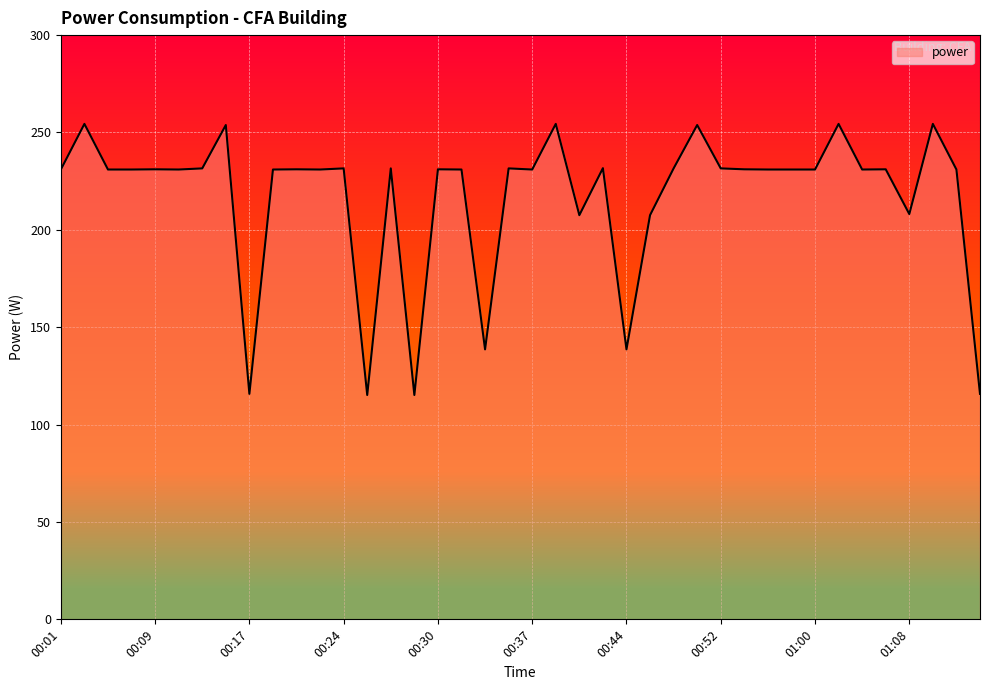

What is the greatest value displayed?

254.4